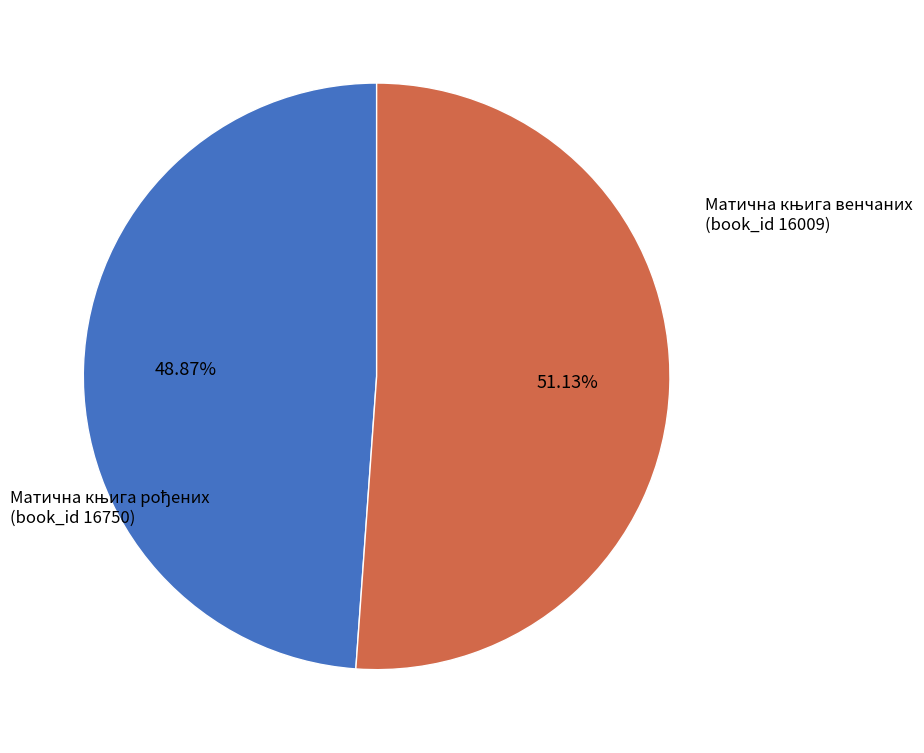

Does any single category account for the majority?

Yes